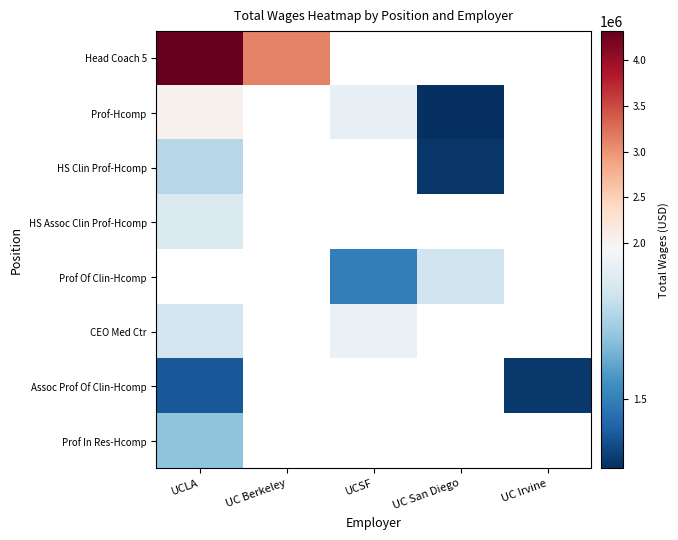

How many positive values does the HS Assoc Clin Prof-Hcomp series have?

1